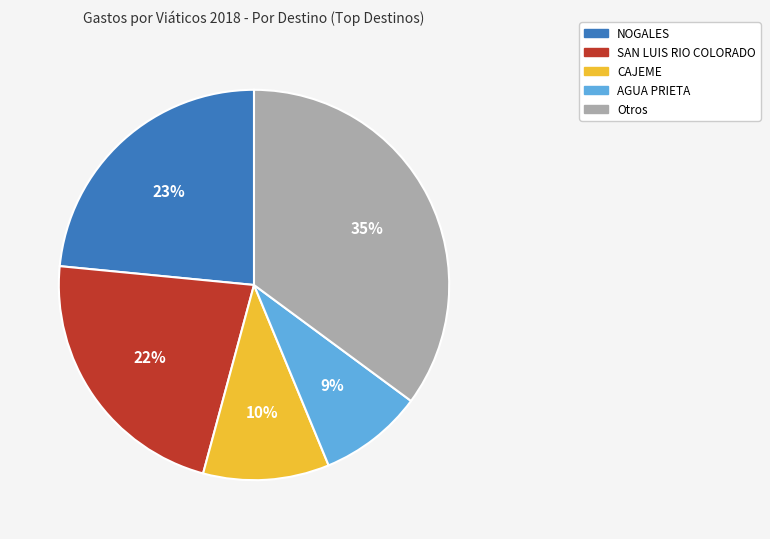

Which category has the smallest portion of the pie?

AGUA PRIETA